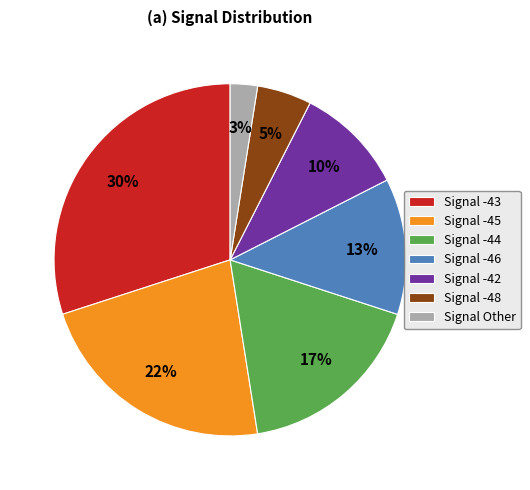

What is the smallest slice in the pie chart?

Signal Other